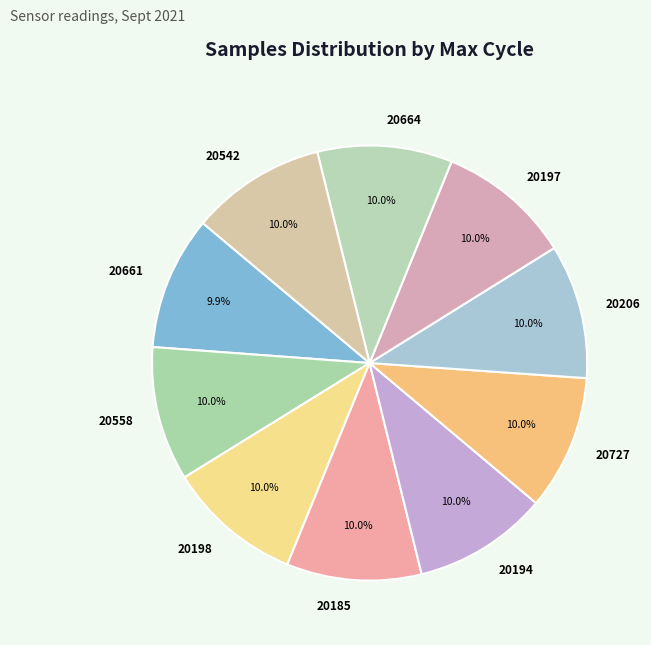

Approximately how many times larger is the value at 20194 compared to 20727?

1.0